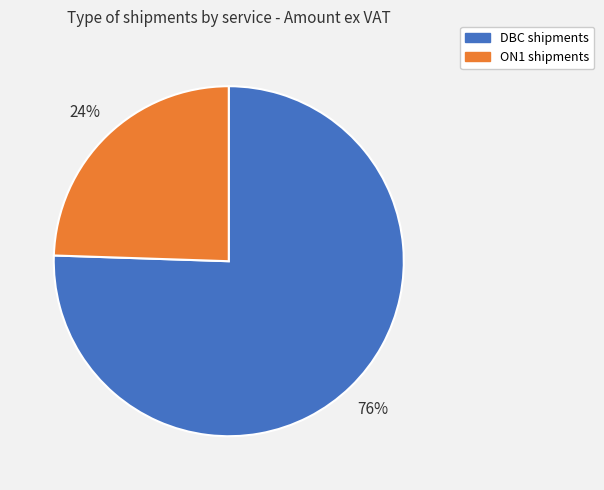

Is it true that ON1 is 38% of the pie?

False